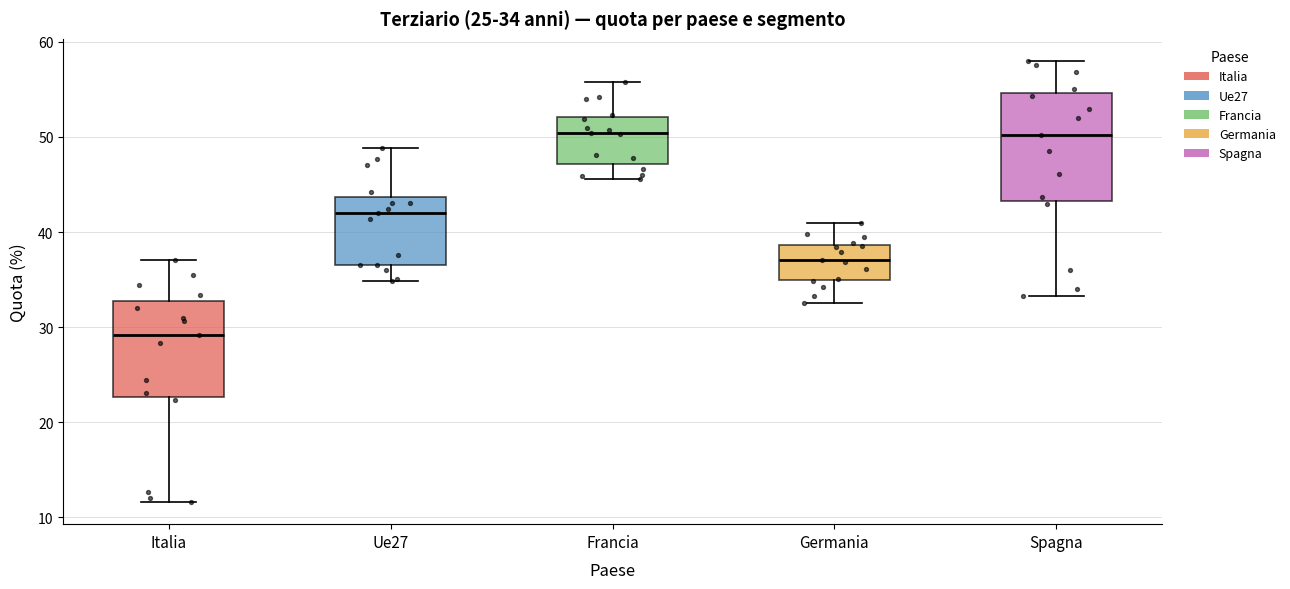

Which box has the lowest median line?

Italia